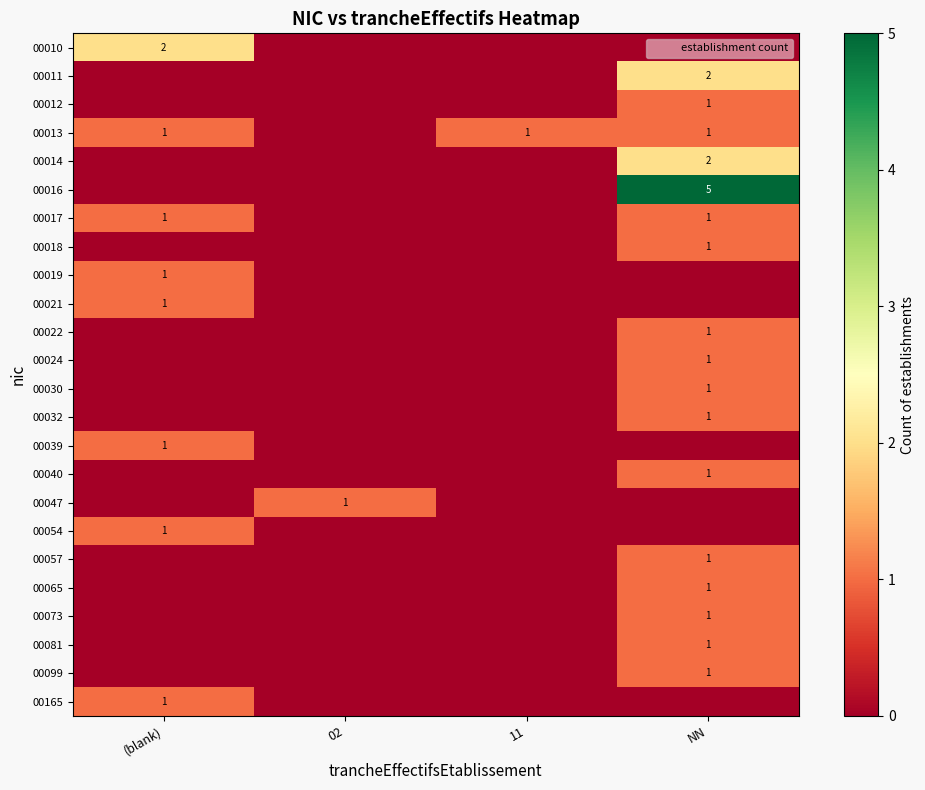

The 00165 series shows 0 at 11. True or false?

False